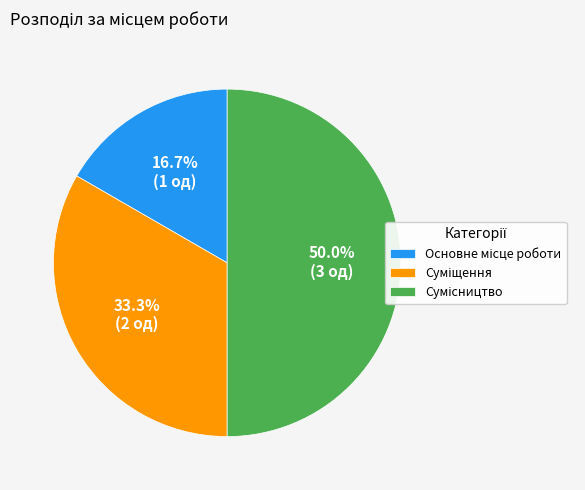

Combined, what portion of the pie is Суміщення and Основне місце роботи?

50.0%